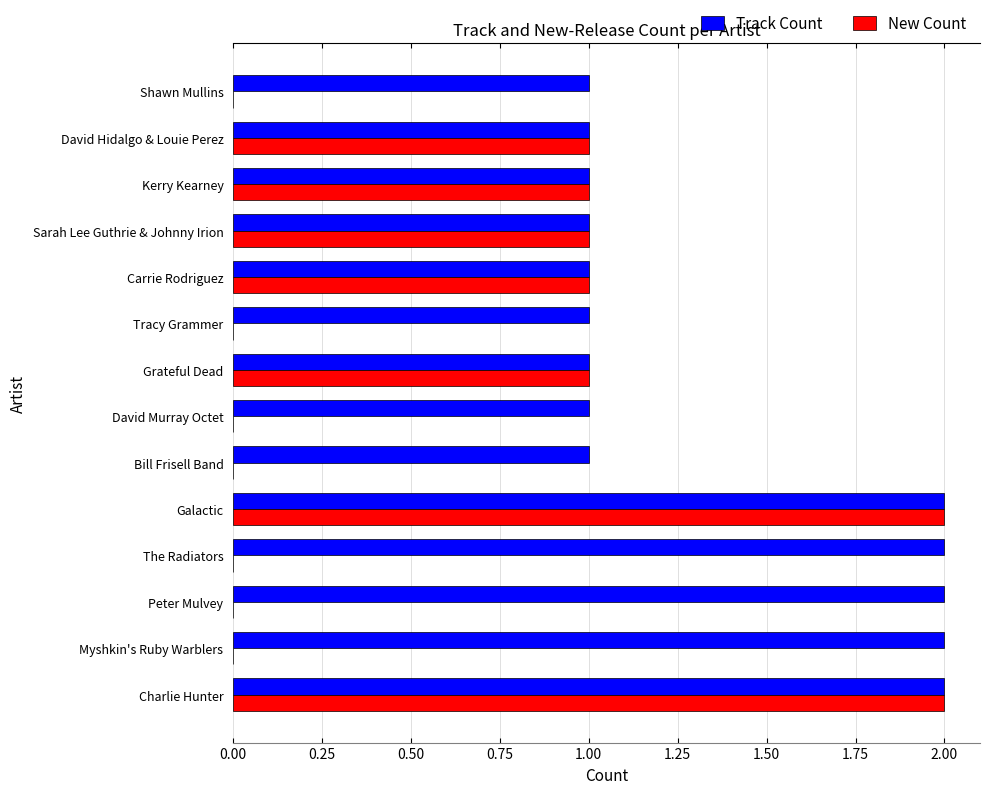

Which series has the largest total across all categories?

Track Count